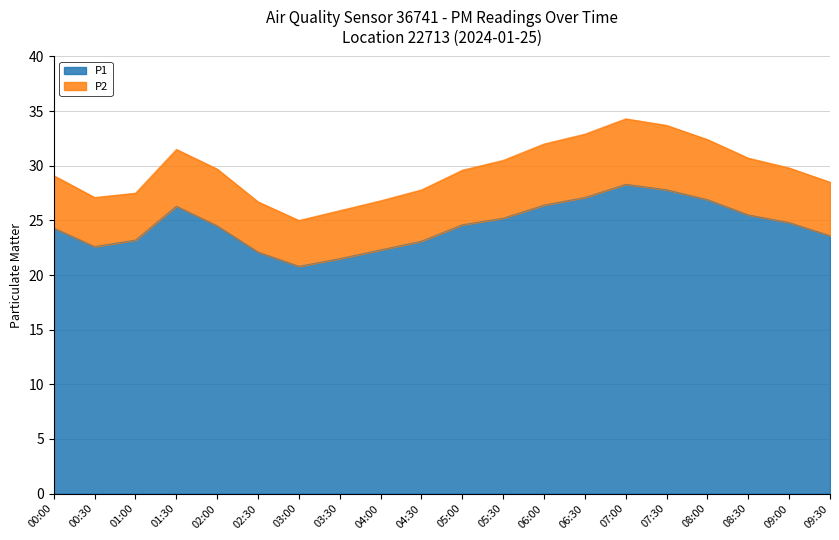

What position from the right is 07:30?

5